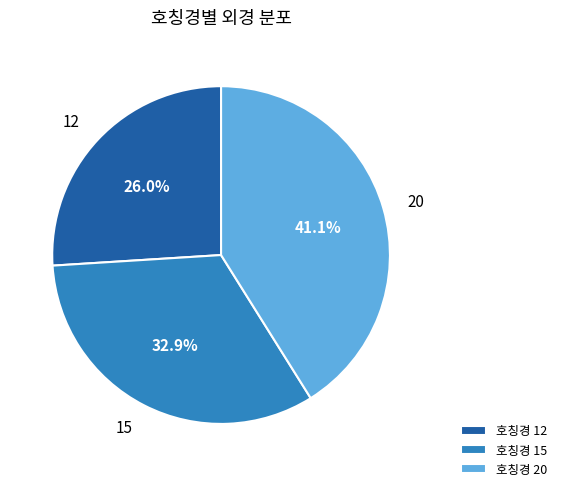

Rank the categories by value from lowest to highest.

호칭경 12, 호칭경 15, 호칭경 20